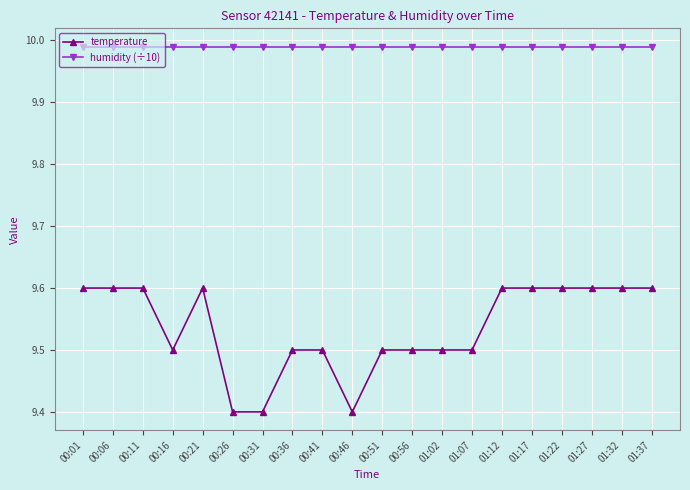

What is the sum of the temperature values at 01:22 and 00:46?

19.0